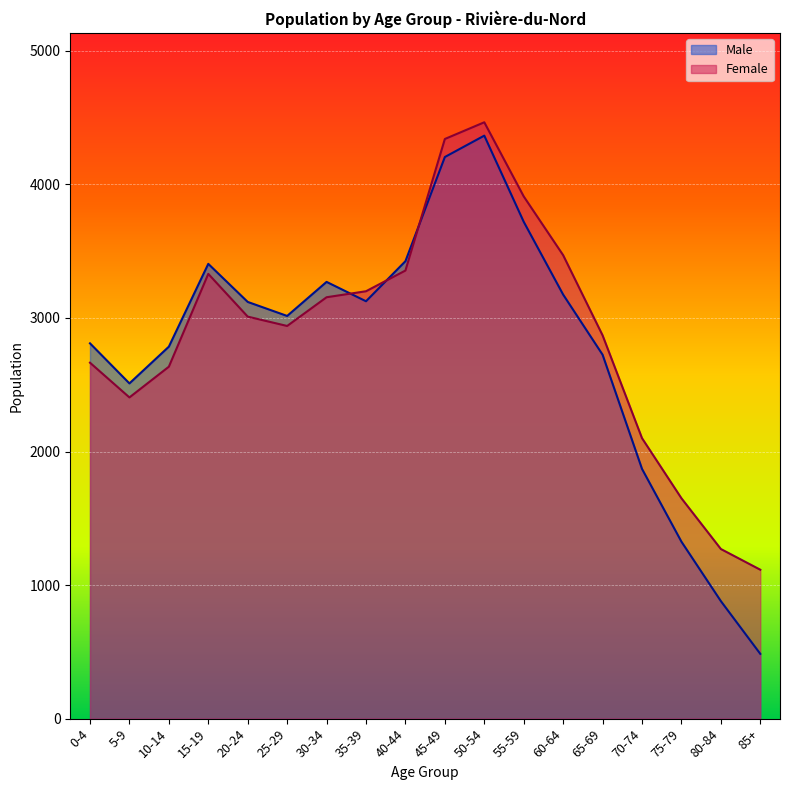

How many lines are shown in the chart?

2